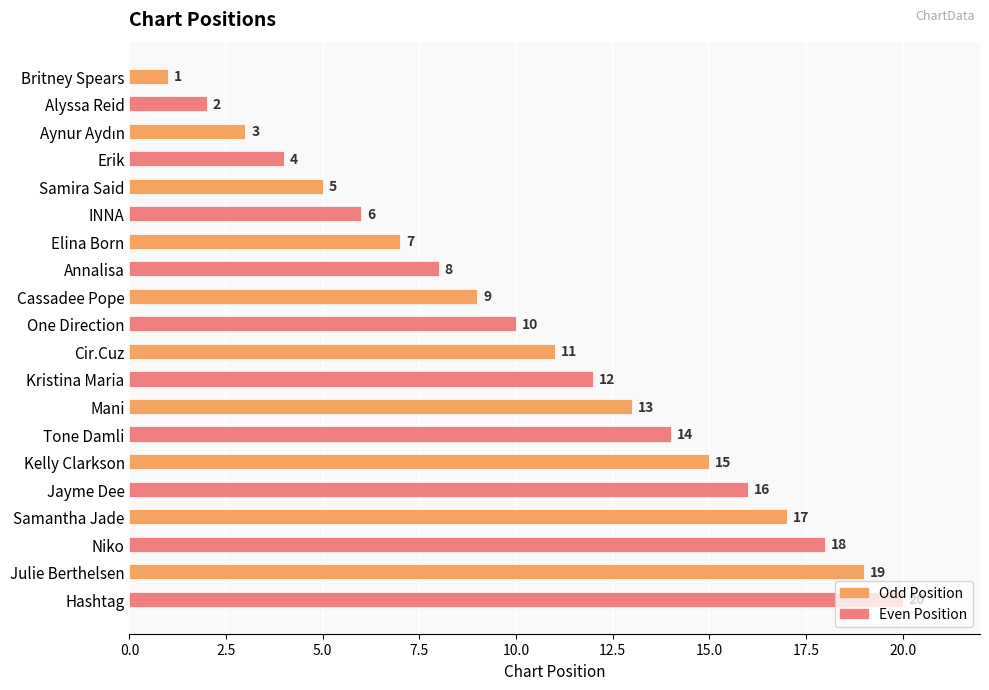

At which label is the value closest to 10?

One Direction